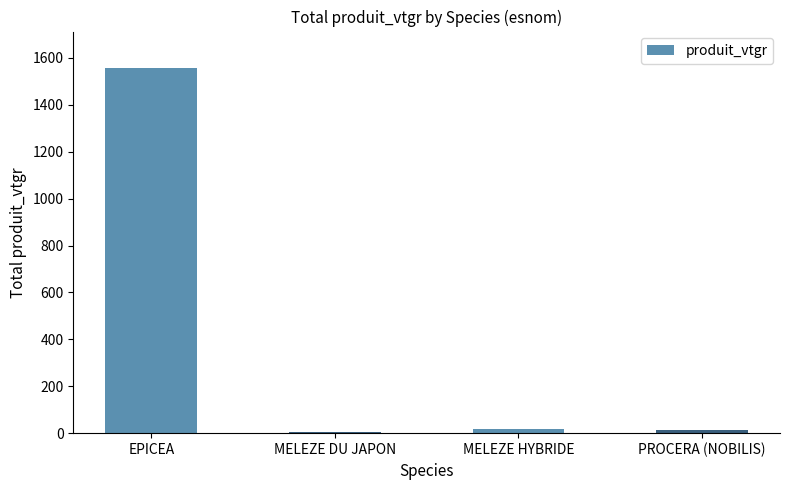

What is the sum of all values?

1593.7